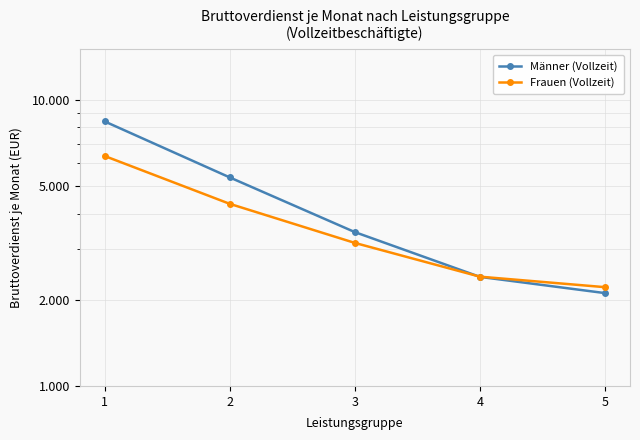

Is the value of Frauen (Vollzeit) at 4 greater than the value of Männer (Vollzeit) at 2?

No